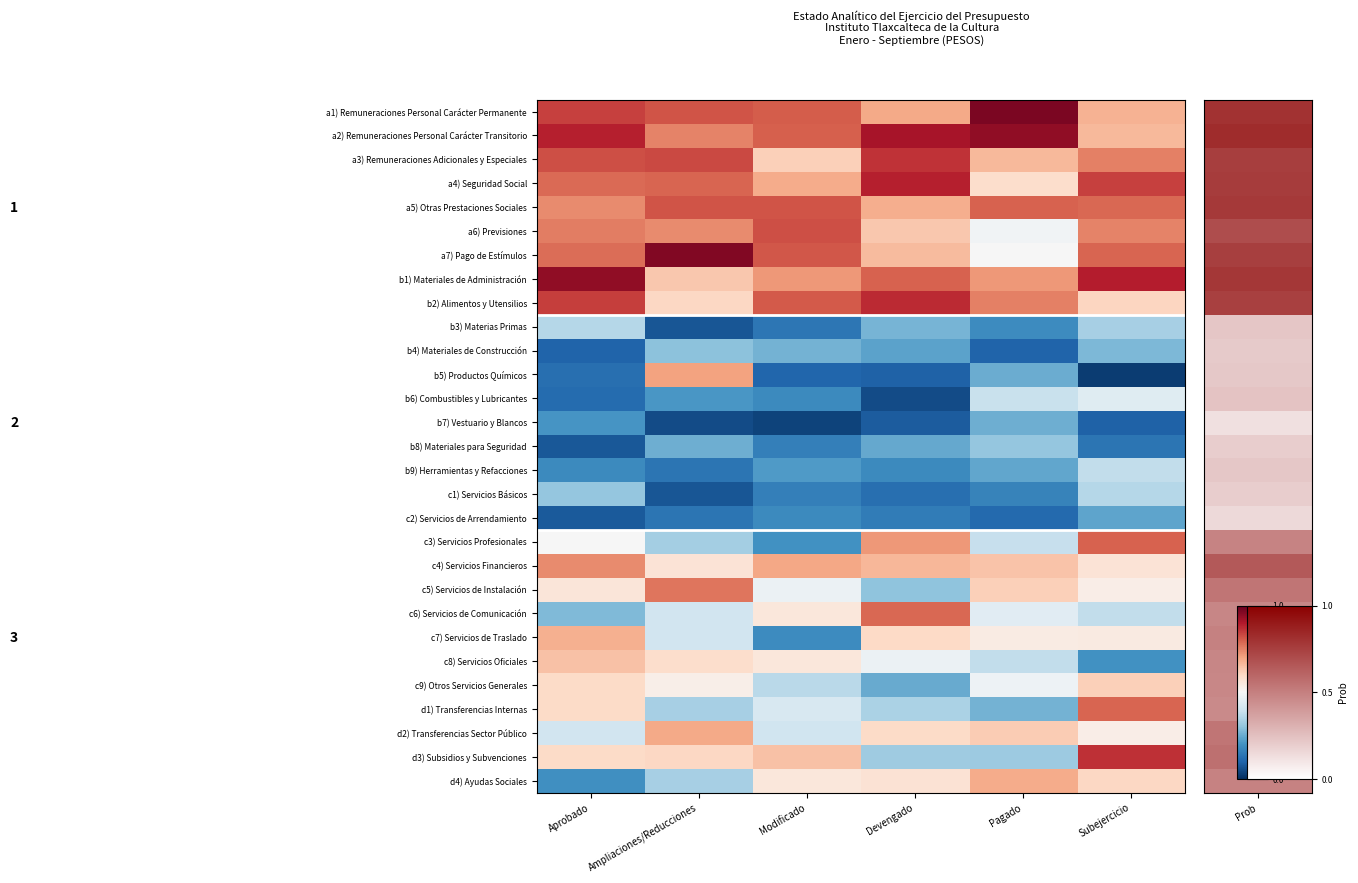

What is the spread (max minus min) of values at Ampliaciones/Reducciones?

0.9